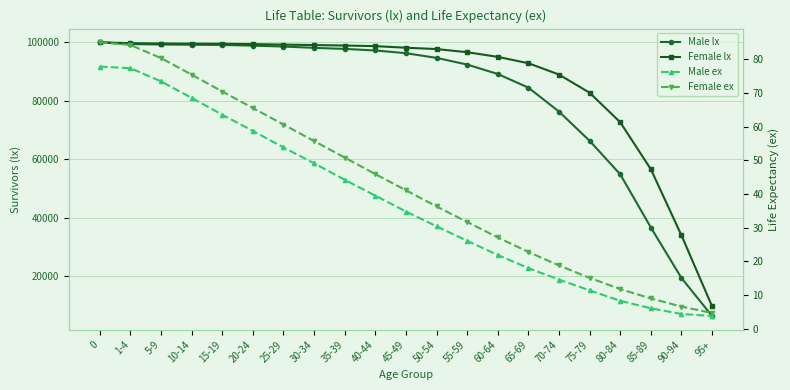

Reading left to right, extract all data points from this chart.

Male lx: 100000.0	99385.0	99244.0	99161.0	99088.0	98852.0	98544.0	98094.0	97734.0	97200.0	96265.0	94662.0	92374.0	89137.0	84476.0	76277.0	66274.0	54807.0	36612.0	19326.0	6324.0
Female lx: 100000.0	99692.0	99575.0	99533.0	99486.0	99378.0	99208.0	99047.0	98888.0	98681.0	98138.0	97683.0	96604.0	95010.0	92832.0	88952.0	82730.0	72628.0	56548.0	33920.0	9638.0
Male ex: 77.8	77.3	73.4	68.5	63.5	58.7	53.8	49.1	44.2	39.5	34.8	30.4	26.1	21.9	18.0	14.6	11.4	8.3	6.1	4.4	3.8
Female ex: 85.0	84.2	80.3	75.4	70.4	65.5	60.6	55.7	50.8	45.9	41.1	36.3	31.7	27.1	22.8	18.8	15.1	11.8	9.0	6.6	4.7